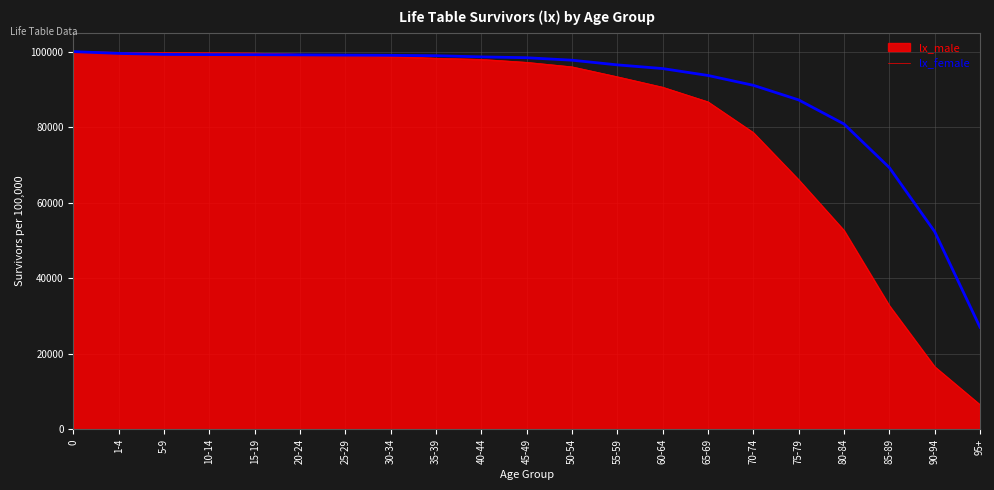

How many lines are shown in the chart?

2